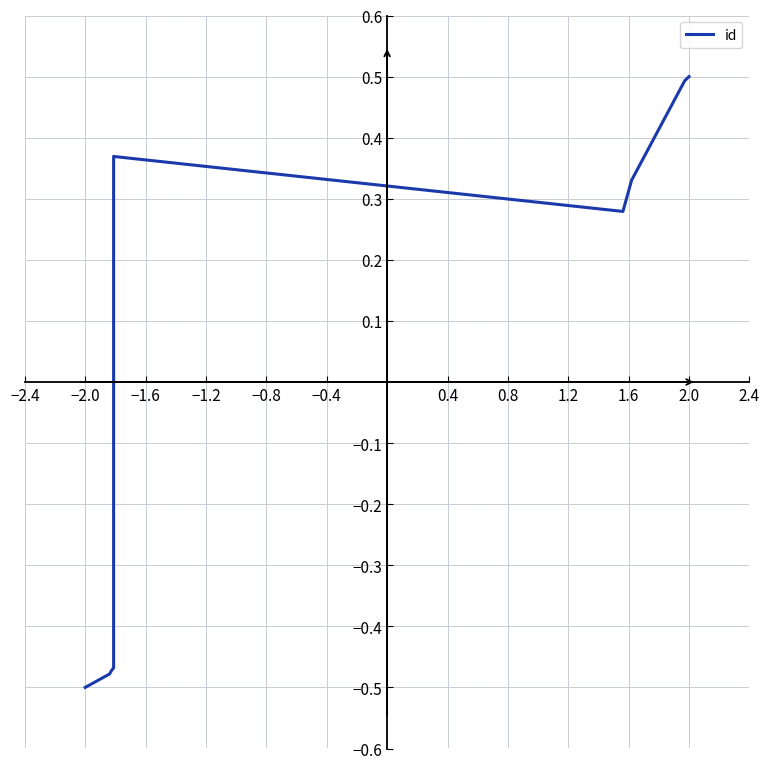

How many values are above zero?

5